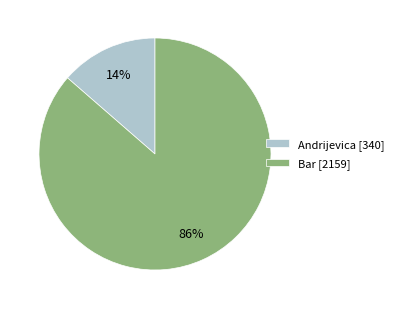

To the nearest percent, what is the average slice percentage?

50%